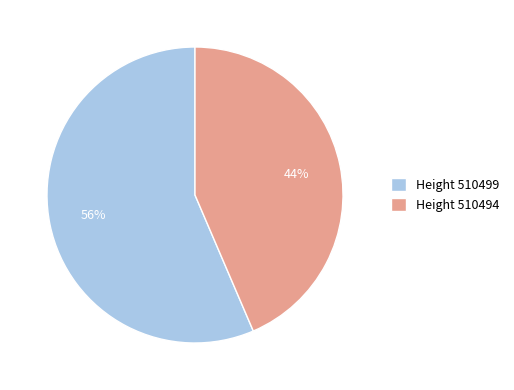

What percentage is the Height 510499 slice, to the nearest percent?

56%